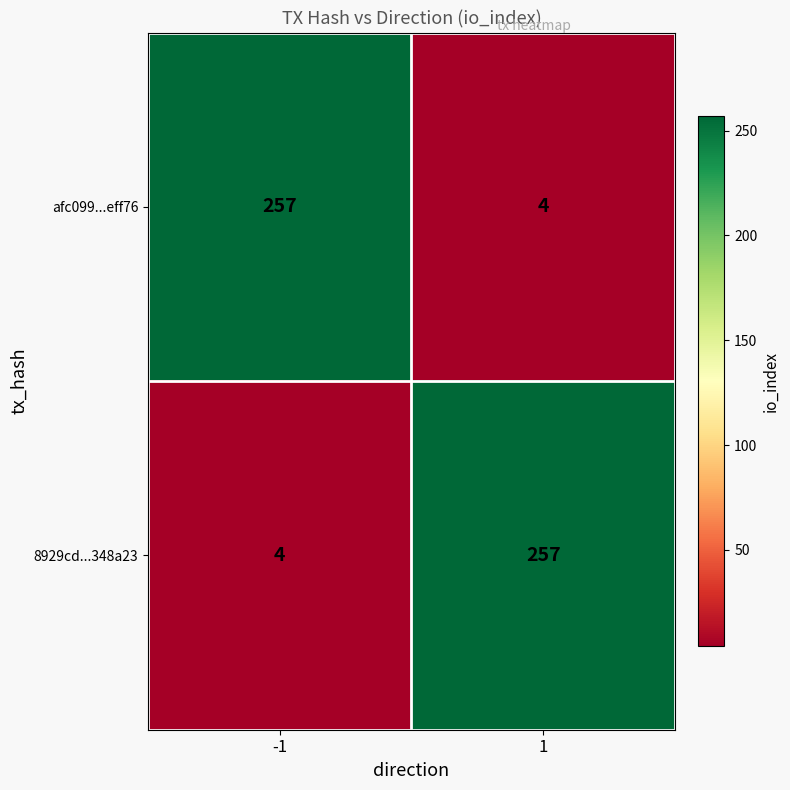

What is the minimum value for 8929cd...348a23?

4